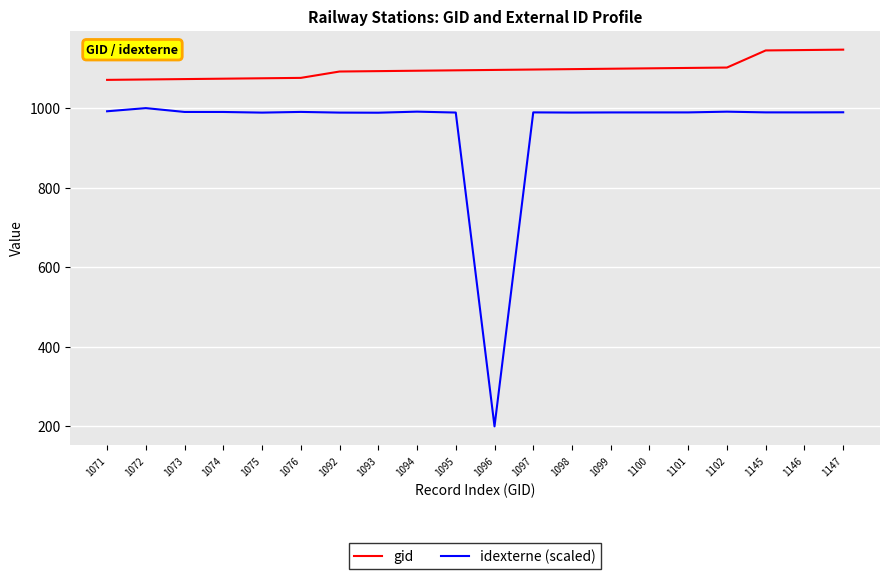

What is the difference between the highest and lowest values at 1145?

155.7